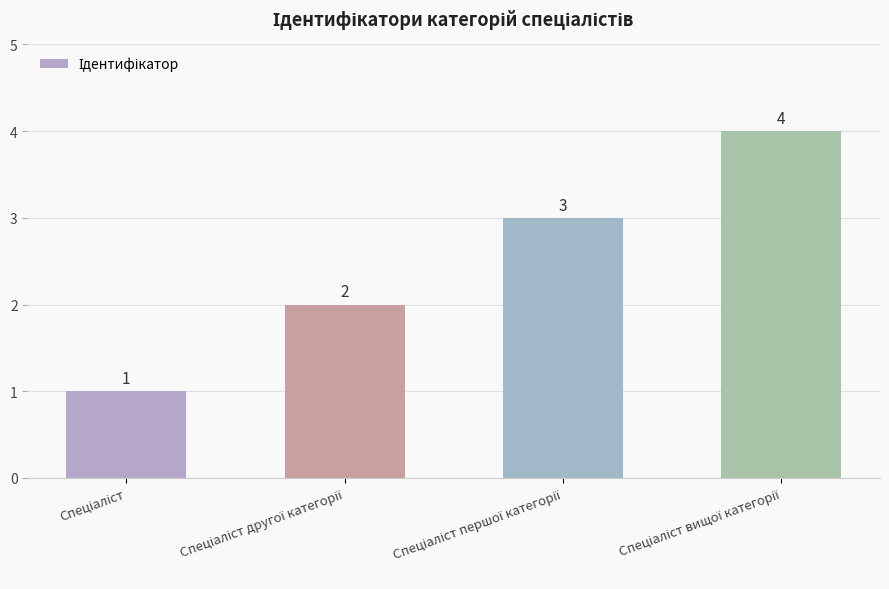

How many values are between 2 and 4?

3